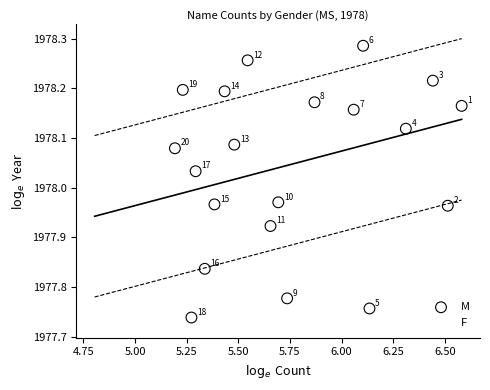

Which series has the widest spread of Y values?

F